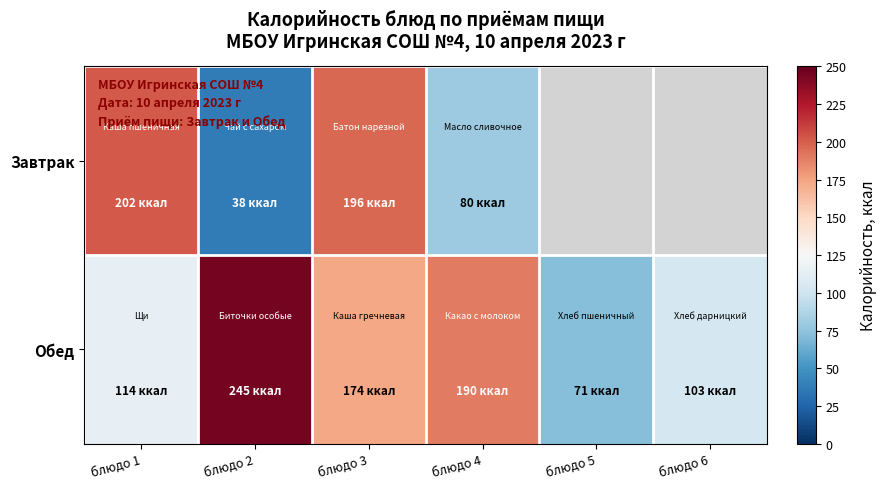

Rank the series by their average value, from highest to lowest.

Обед, Завтрак